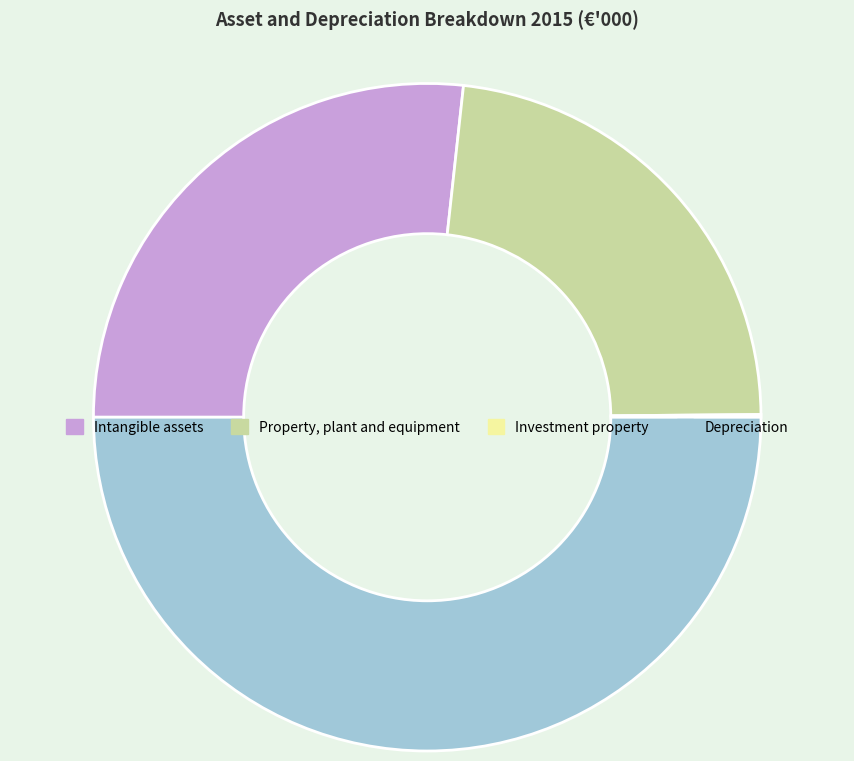

Approximately how many times larger is the value at Property, plant and equipment compared to Depreciation?

0.5